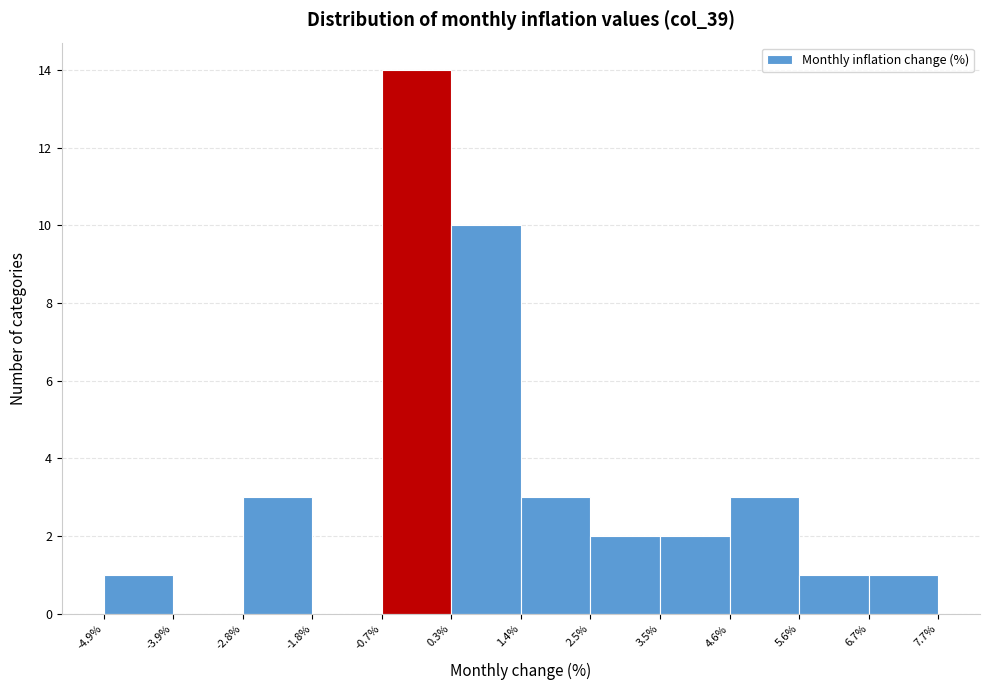

Over which range of the x-axis is the bar tallest?

-0.7% to 0.3%